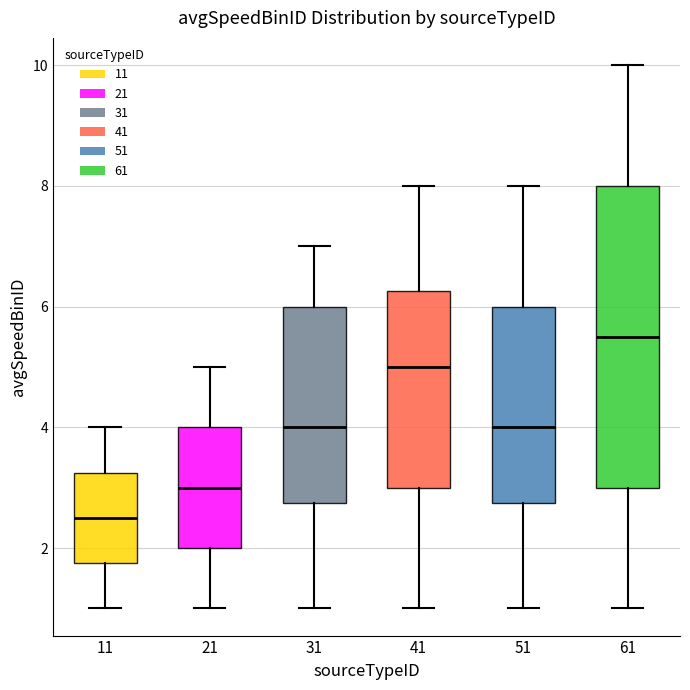

Reading left to right, transcribe this box plot: for each box, give where its median line is, the range the box spans, and where its two whiskers end, as read against the y-axis. The values are not printed on the chart, so give them approximately, as read against the axis.

11: median 2.6, box 1.8 to 3.2, whiskers 1.0 to 4.0
21: median 3.0, box 2.0 to 4.0, whiskers 1.0 to 5.0
31: median 4.0, box 2.8 to 6.0, whiskers 1.0 to 7.0
41: median 5.0, box 3.0 to 6.2, whiskers 1.0 to 8.0
51: median 4.0, box 2.8 to 6.0, whiskers 1.0 to 8.0
61: median 5.6, box 3.0 to 8.0, whiskers 1.0 to 10.0